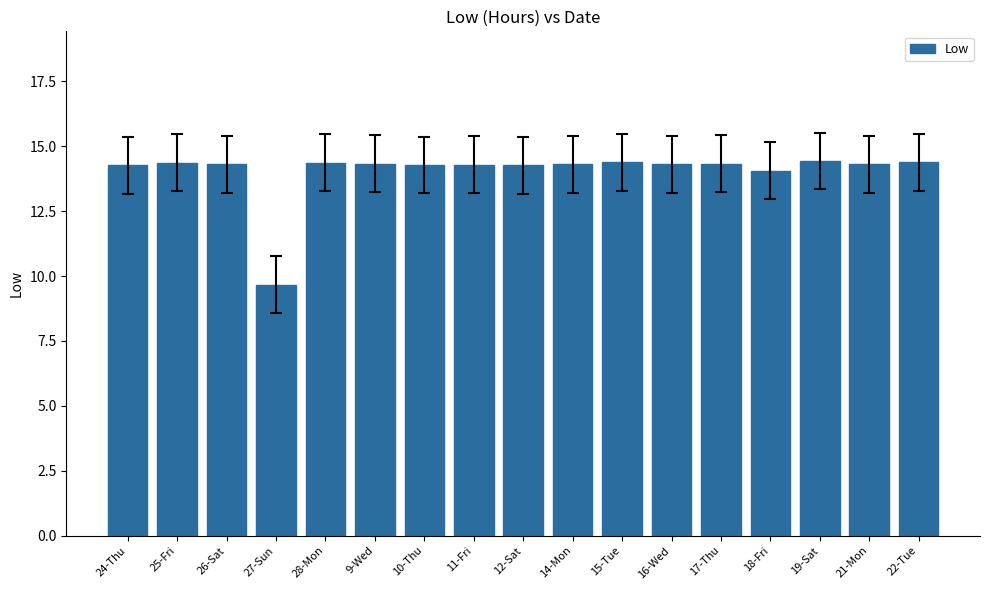

What is the label of the 4th bar from the left?

27-Sun